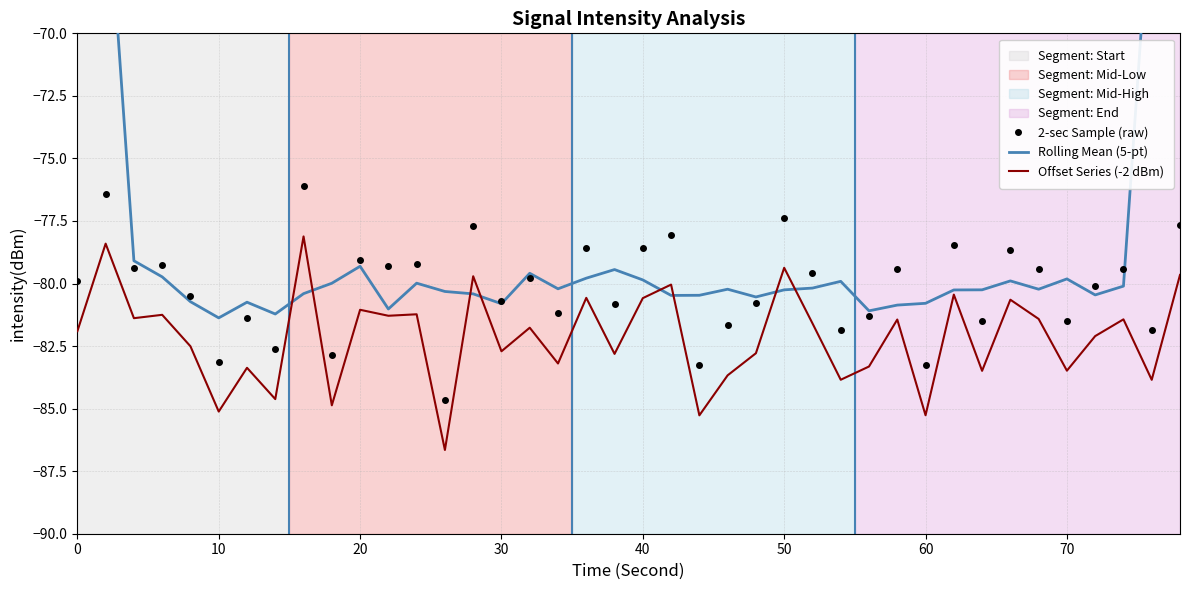

What is the highest value of the 2-sec Sample (raw) series?

-76.1